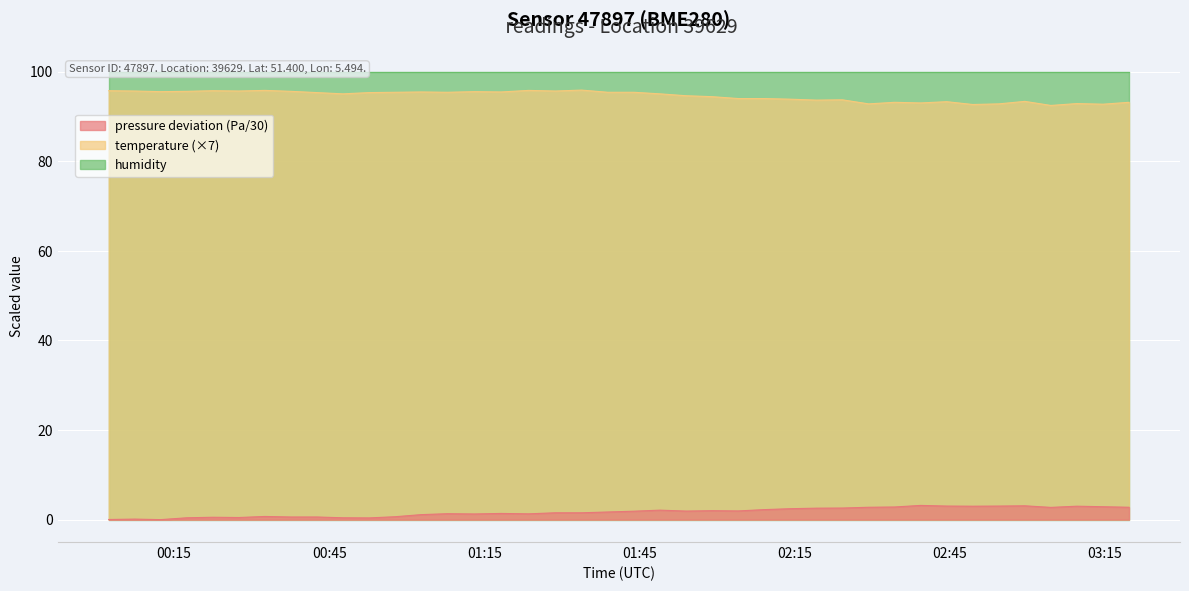

What is the difference between the maximum and minimum values in the temperature series?

3.4